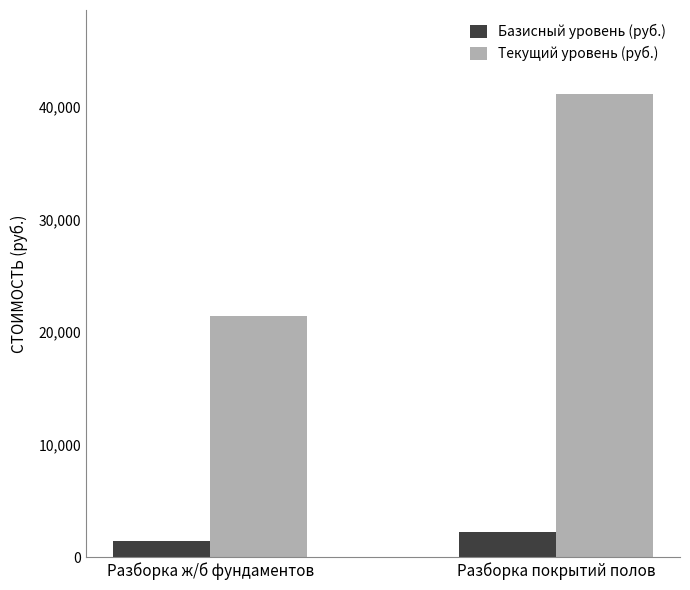

Reading left to right, transcribe all the data shown in this chart.

Базисный уровень (руб.): 1429	2225
Текущий уровень (руб.): 21410	41180